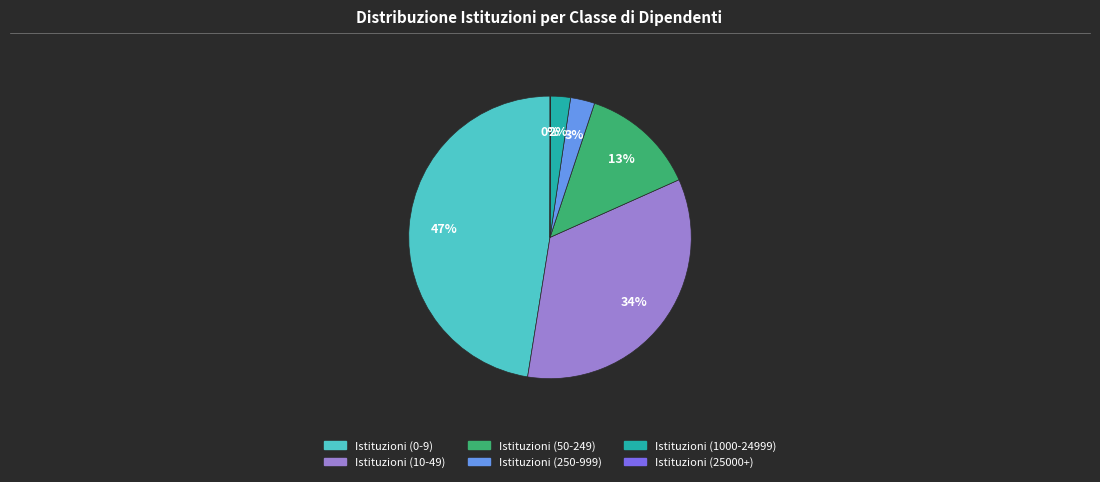

What is the ratio of the value at Istituzioni (0-9) to the value at Istituzioni (50-249)?

3.6